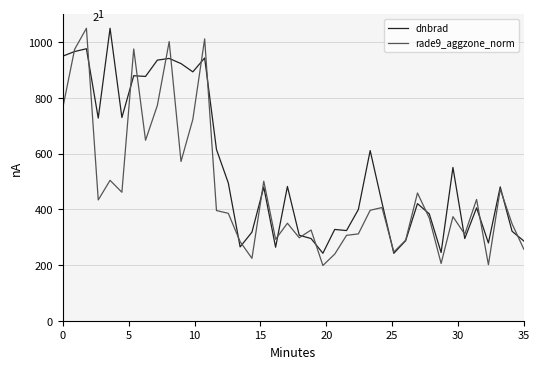

Which series has the largest total across all categories?

dnbrad